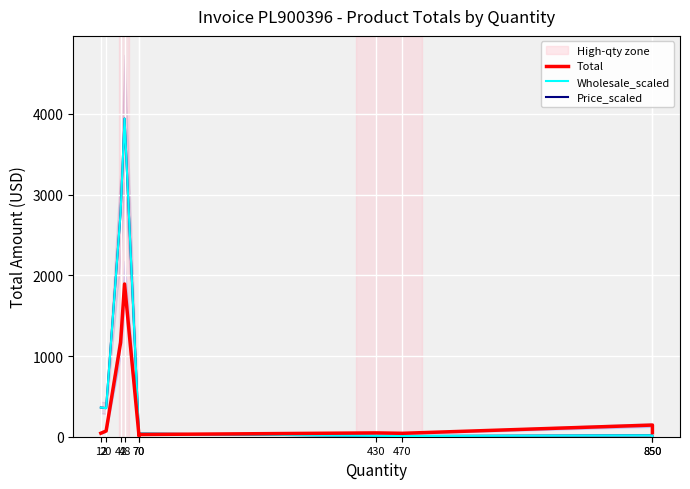

The value of Total at 850 is 201.8. True or false?

False